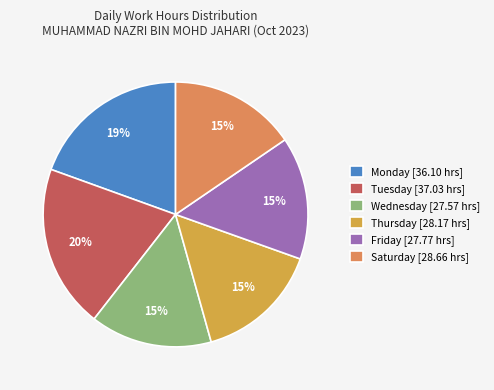

Count the number of slices in the pie.

6